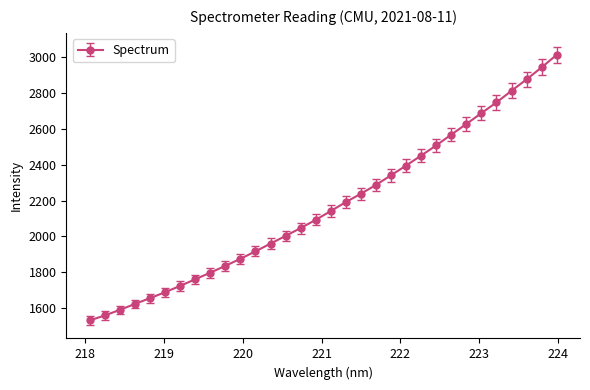

What is the value of the 14th point from the left?

2003.0